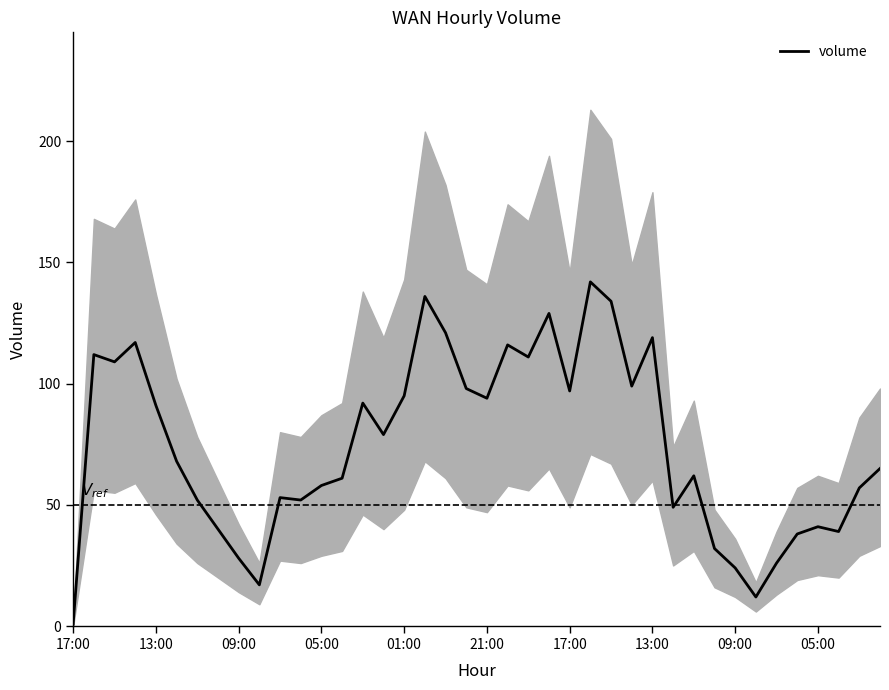

Count the number of data series in this chart.

1